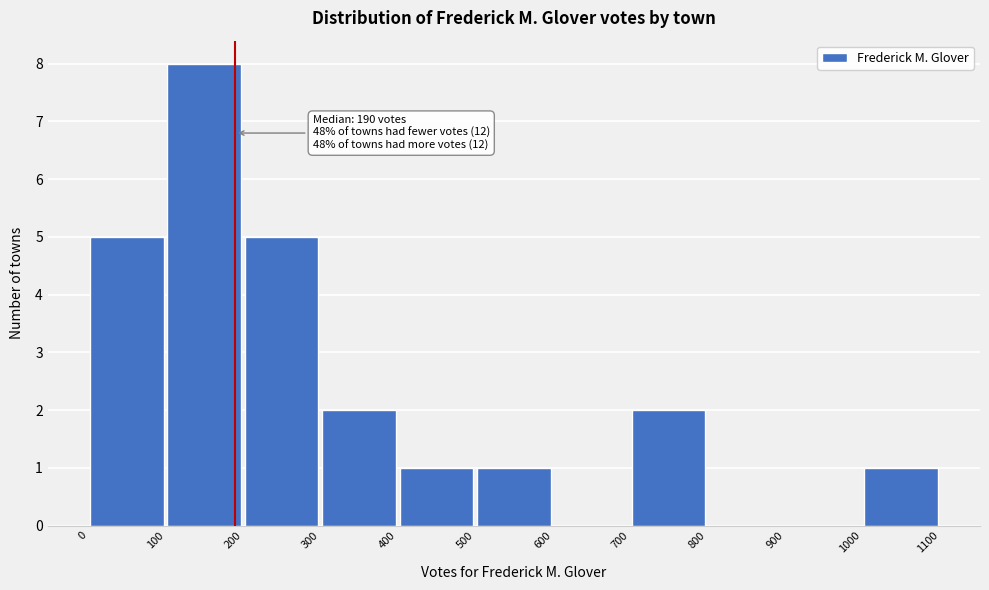

Over which range of the x-axis is the bar tallest?

100 to 200